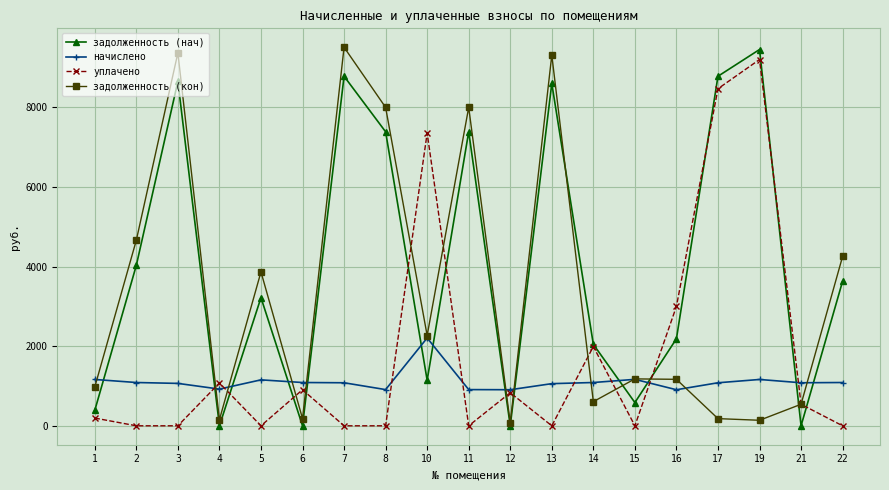

True or false: задолженность (нач) and уплачено cross at least once.

True